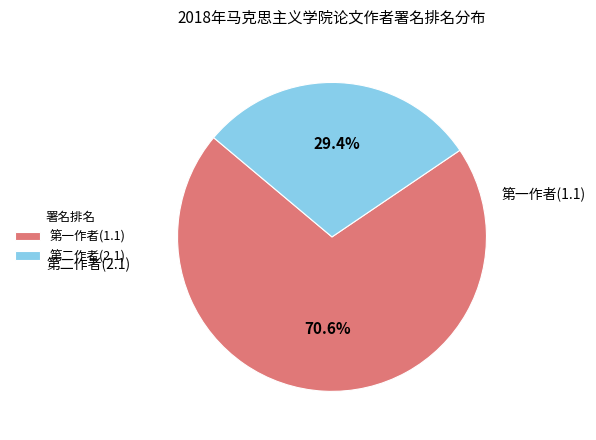

Does any single category account for the majority?

Yes